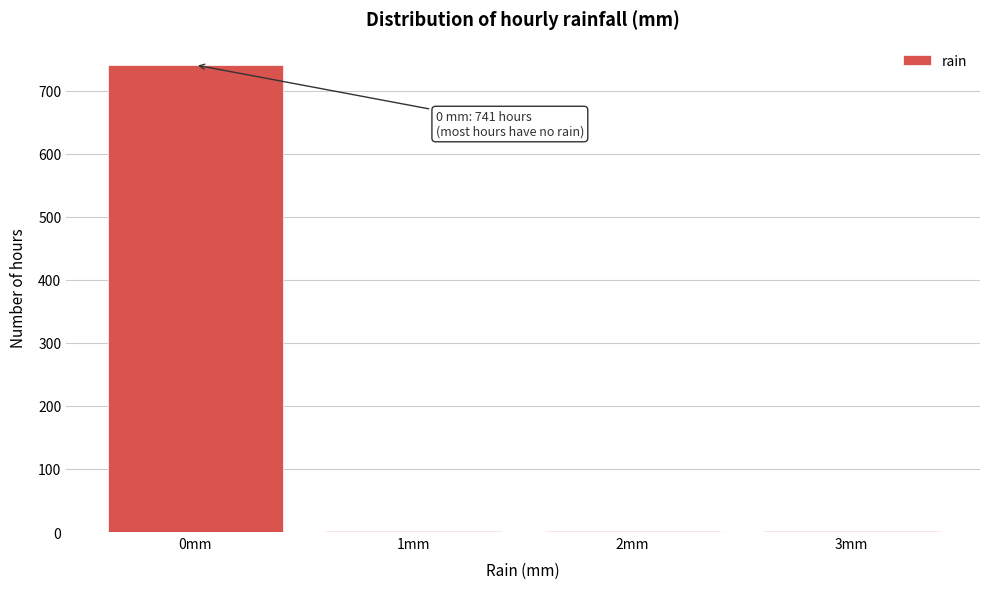

Reading left to right, extract all data points from this chart.

0mm=741	1mm=1	2mm=1	3mm=1